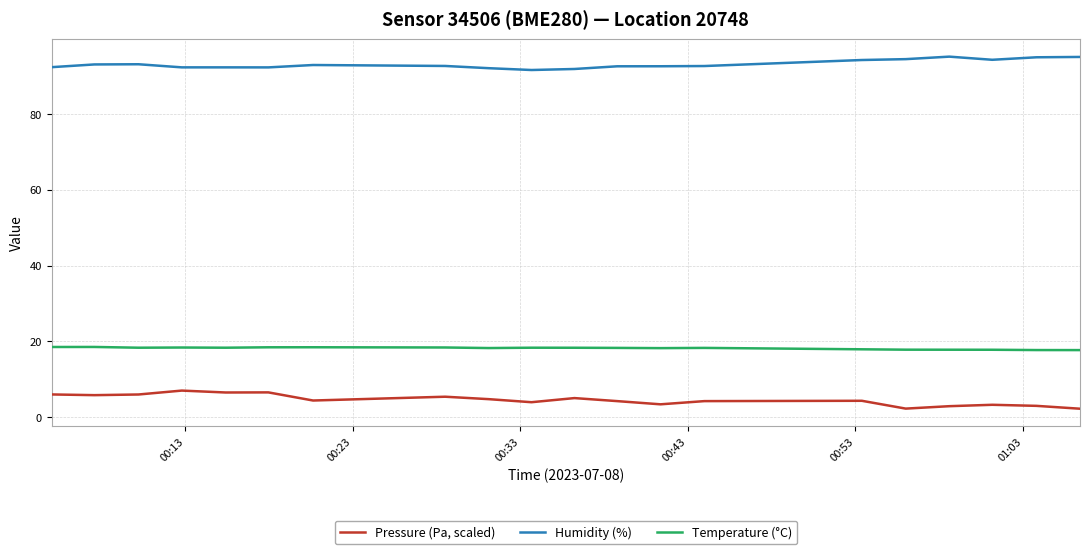

True or false: Humidity (%) and Pressure (Pa, scaled) intersect in this chart.

False